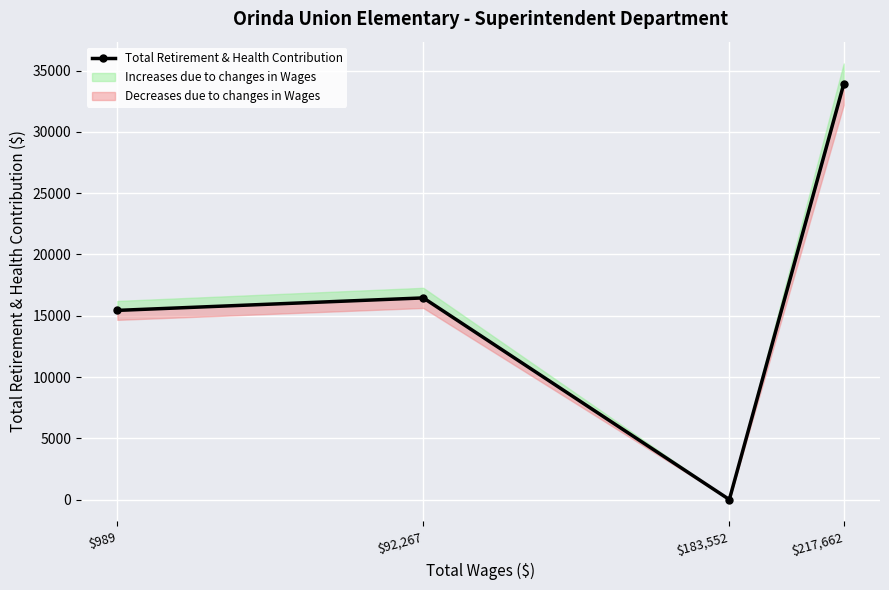

How many values are below 16454?

2